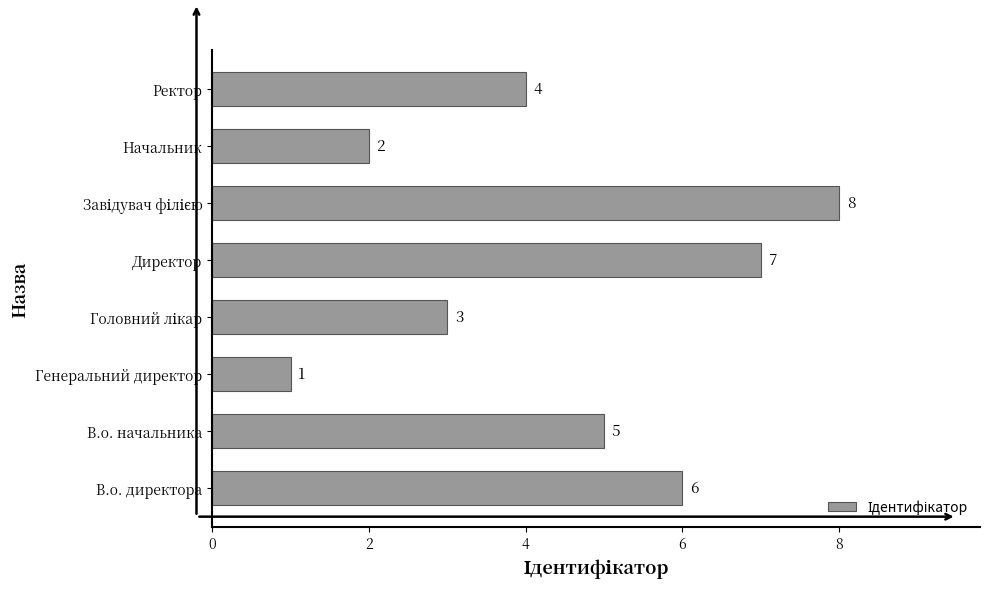

What is the change in value from Генеральний директор to Директор?

+6